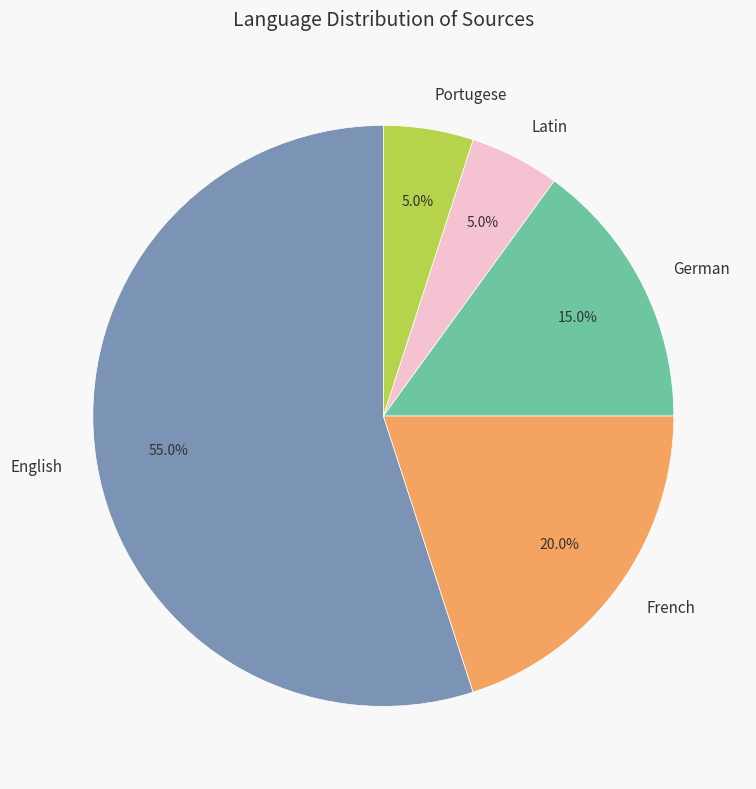

Which category accounts for the majority?

English